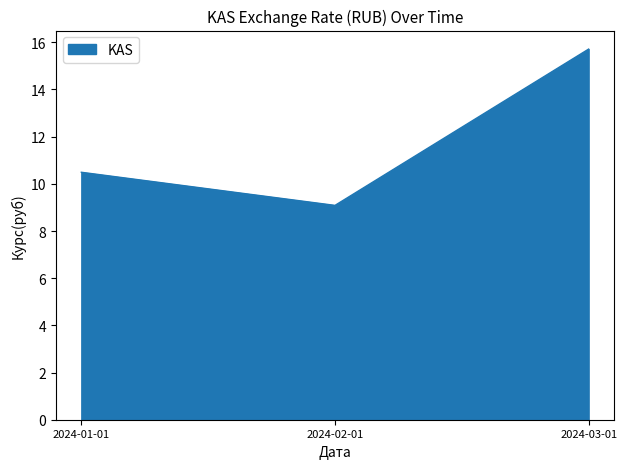

What position from the left is 2024-03-01?

3